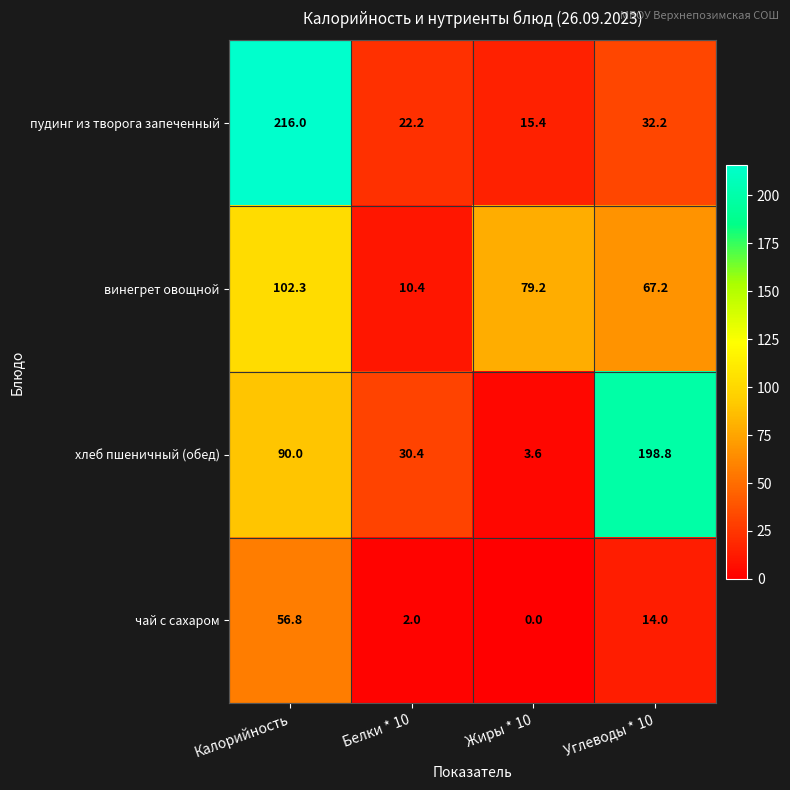

Reading left to right, what are all the values shown in this chart?

пудинг из творога запеченный: 216.0	22.2	15.4	32.2
винегрет овощной: 102.3	10.4	79.2	67.2
хлеб пшеничный (обед): 90.0	30.4	3.6	198.8
чай с сахаром: 56.8	2.0	0.0	14.0